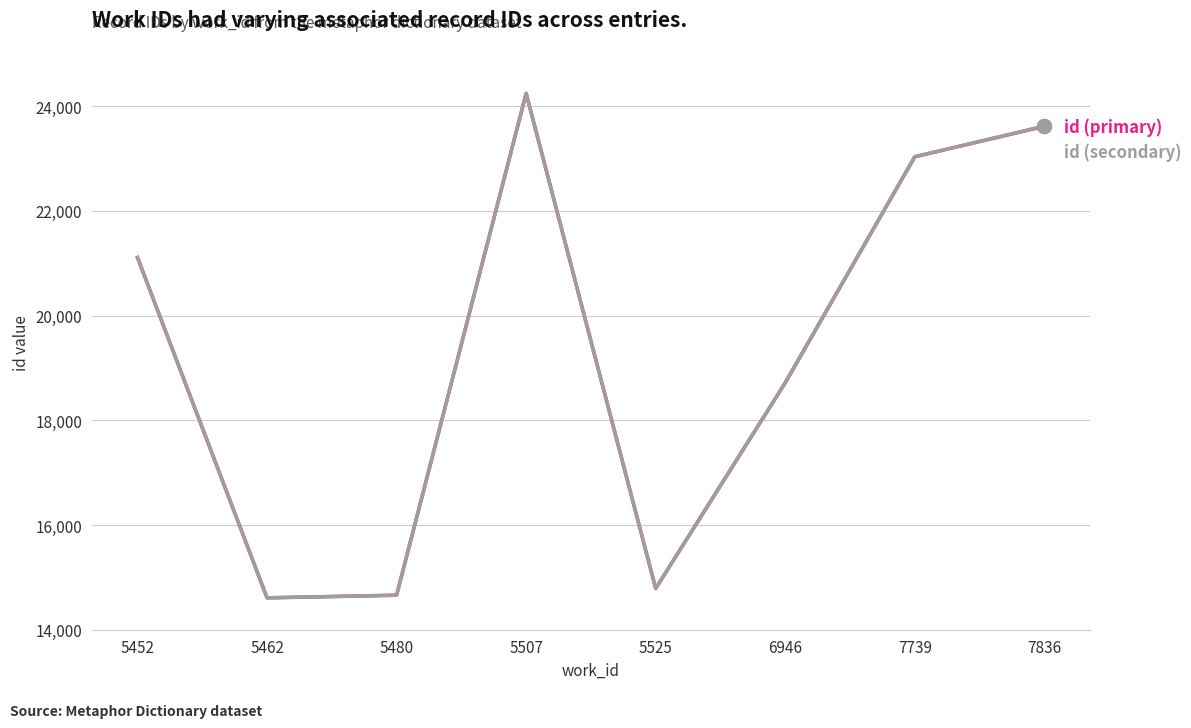

What is the smallest value displayed?

14609